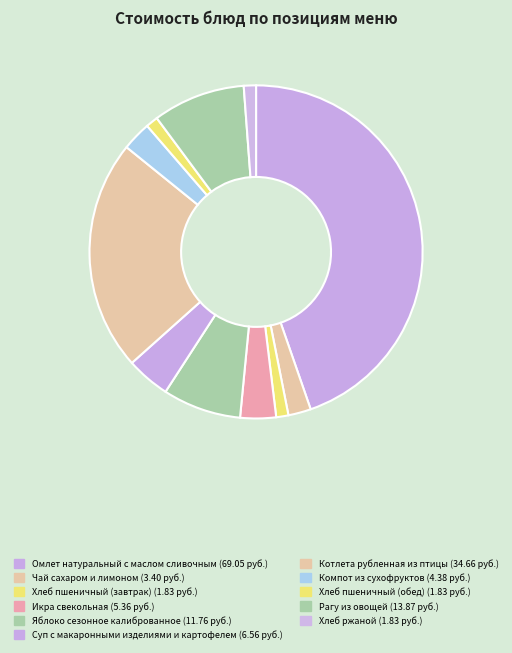

Is there any slice that represents more than half of the pie?

No